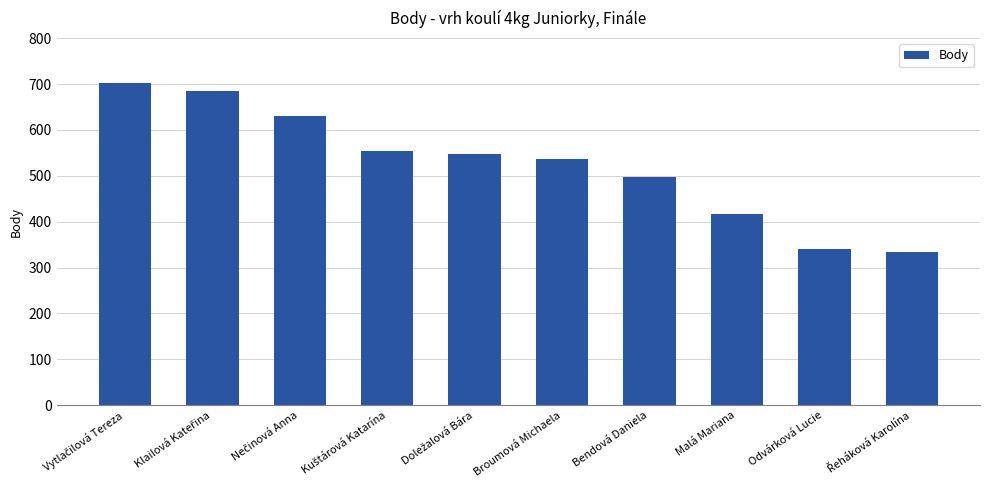

What is the value of the 1st bar from the left?

702